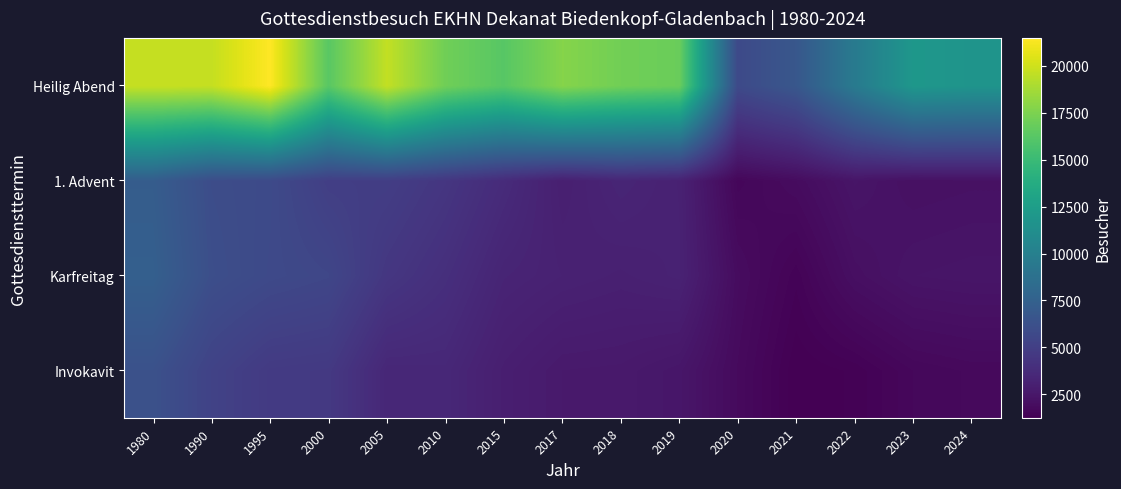

Reading left to right, list all the values displayed in this chart.

Invokavit: 1980=6295	1990=5262	1995=4699	2000=4625	2005=3483	2010=3513	2015=2955	2017=2667	2018=2642	2019=2464	2020=1788	2021=1247	2022=1343	2023=1643	2024=1740
Karfreitag: 1980=7382	1990=6097	1995=5734	2000=5537	2005=4470	2010=3980	2015=3317	2017=3144	2018=3044	2019=3171	2020=1901	2021=1430	2022=2068	2023=2352	2024=2402
1. Advent: 1980=7160	1990=5979	1995=5791	2000=4981	2005=4936	2010=4427	2015=3742	2017=2999	2018=3366	2019=3136	2020=1605	2021=1881	2022=2372	2023=2127	2024=2173
Heilig Abend: 1980=19744	1990=19698	1995=21498	2000=16305	2005=19644	2010=17104	2015=16237	2017=17796	2018=17146	2019=16892	2020=5775	2021=6725	2022=9556	2023=11972	2024=11739